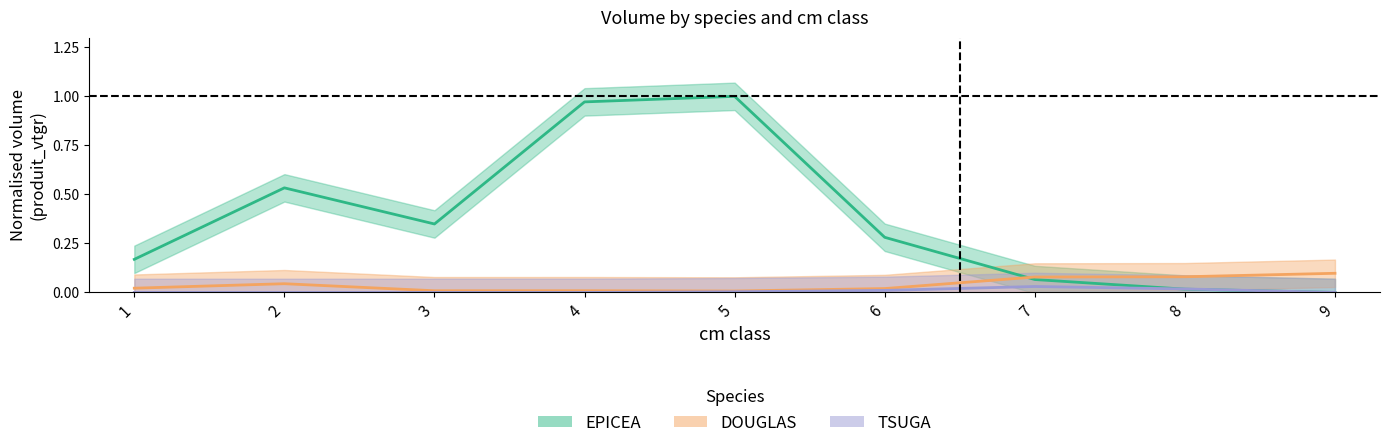

True or false: EPICEA has more than 0 points higher than both neighbors.

True